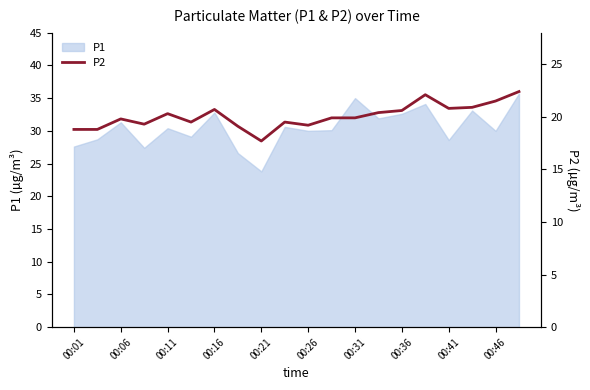

The value of P1 at 00:01 is 27.6. True or false?

True